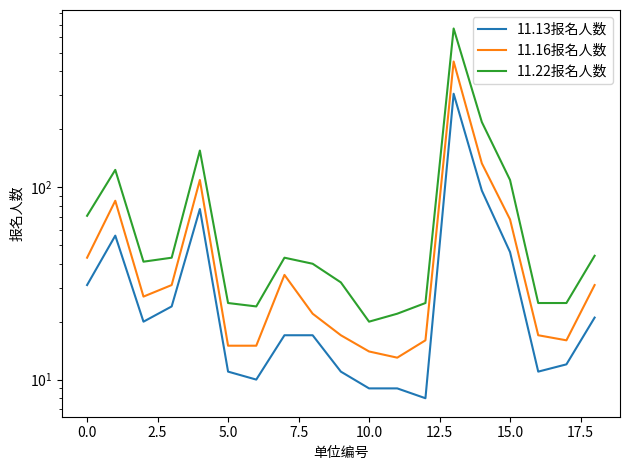

The value of 11.13报名人数 at 5.0 is 5. True or false?

False